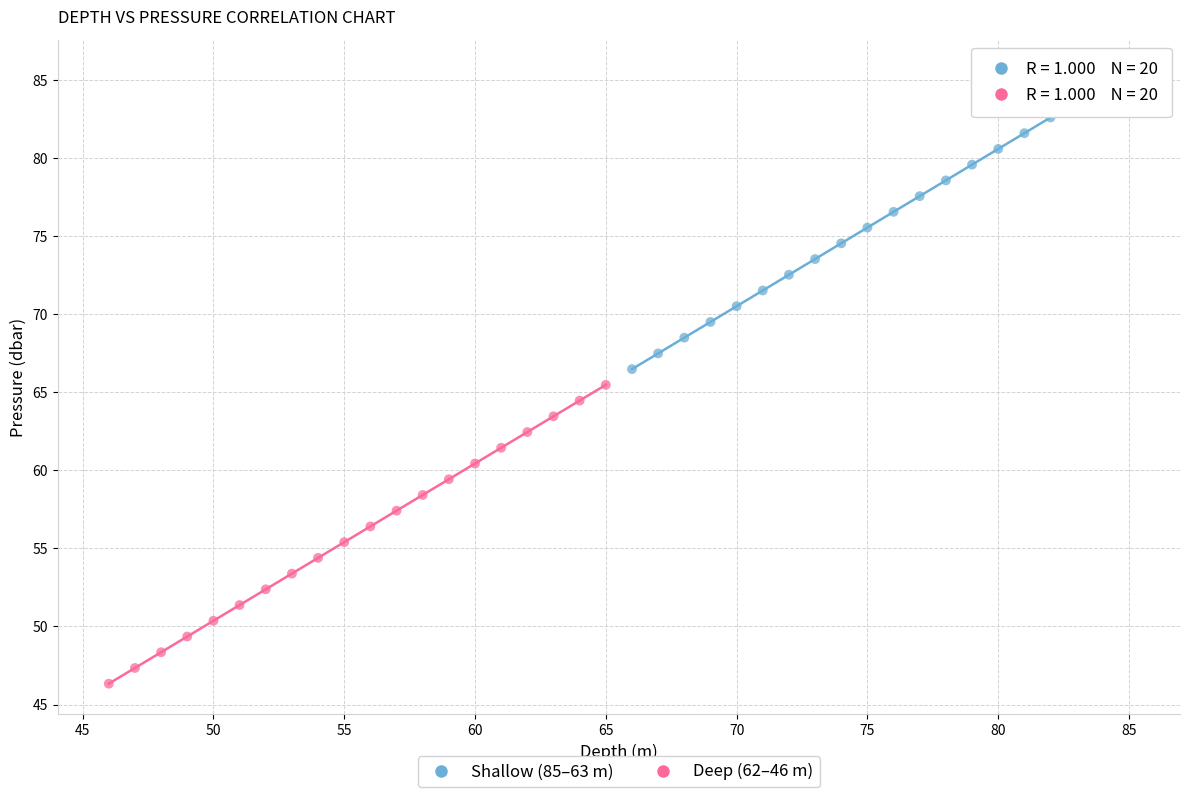

Which series has the widest spread of Y values?

Shallow (85–63 m)